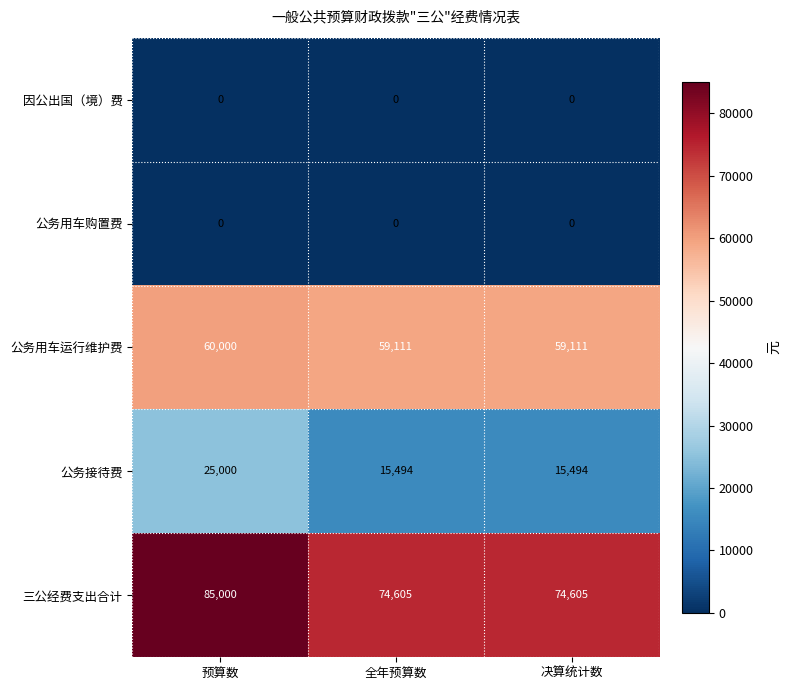

Reading right to left, extract all data points from this chart.

因公出国（境）费: 决算统计数=0	全年预算数=0	预算数=0
公务用车购置费: 决算统计数=0	全年预算数=0	预算数=0
公务用车运行维护费: 决算统计数=59111	全年预算数=59111	预算数=60000
公务接待费: 决算统计数=15494	全年预算数=15494	预算数=25000
三公经费支出合计: 决算统计数=74605	全年预算数=74605	预算数=85000